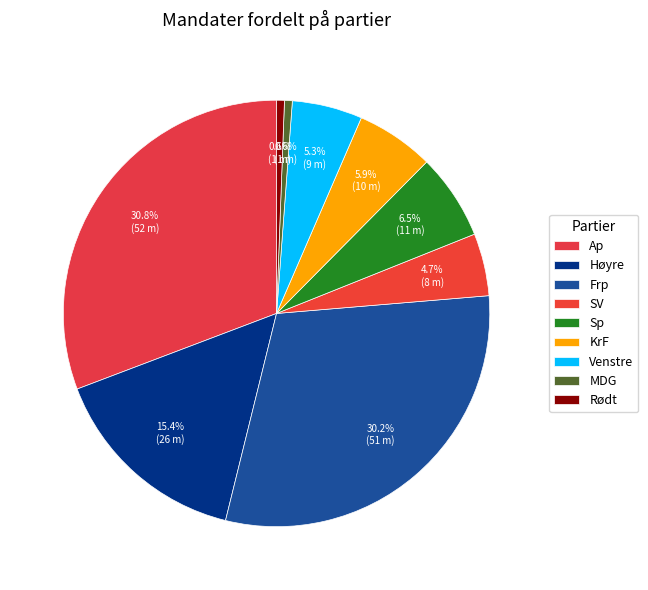

What is the ratio of the value at SV to the value at Sp?

0.7